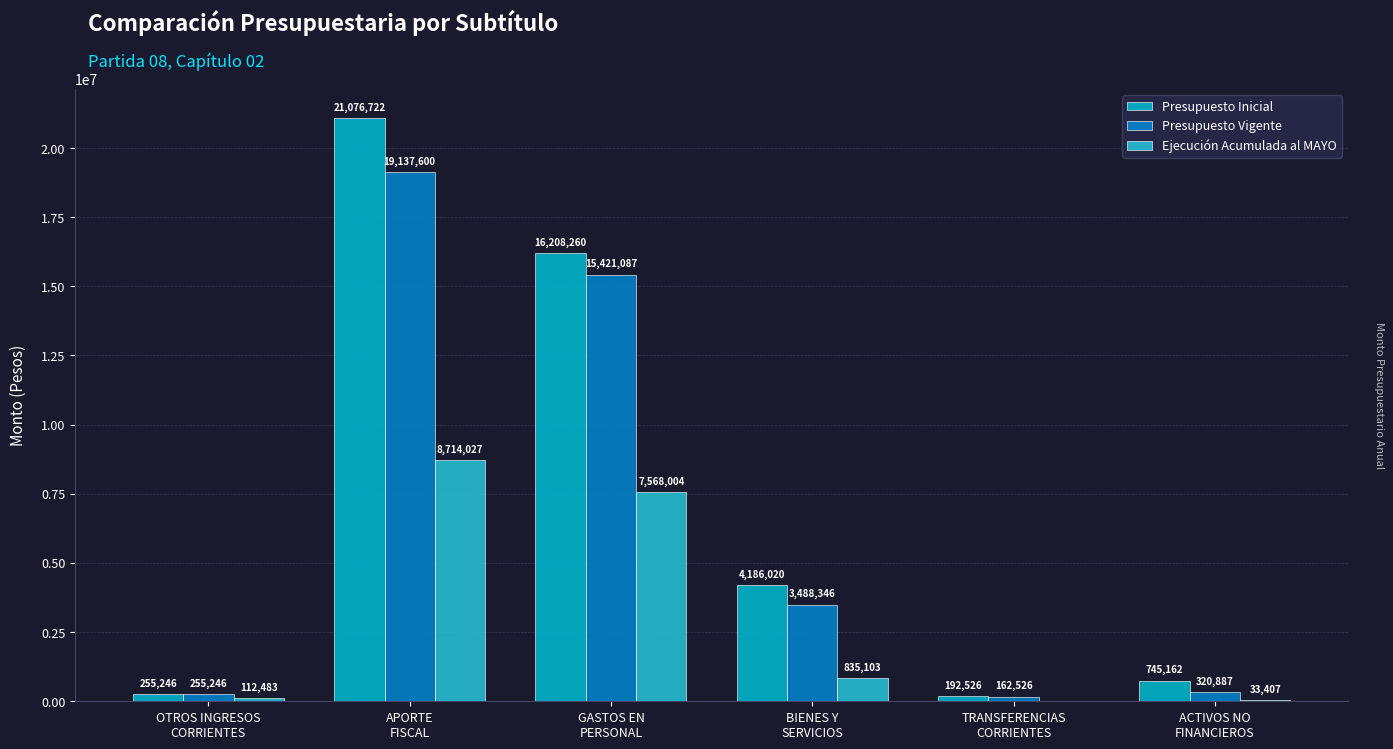

What is the value of the Ejecución Acumulada al MAYO bar at the 3rd from the left?

7568004